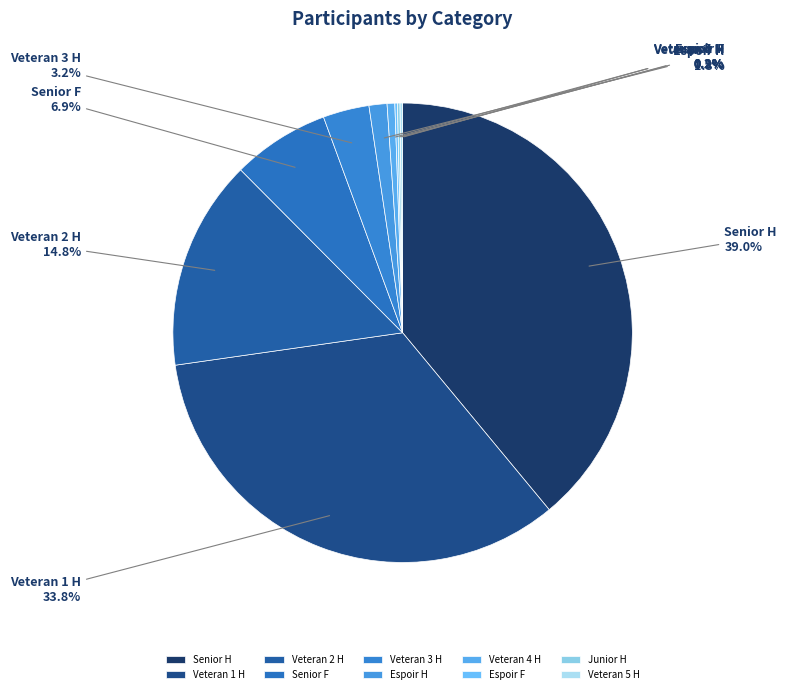

Which has a higher value, Espoir H or Veteran 3 H?

Veteran 3 H